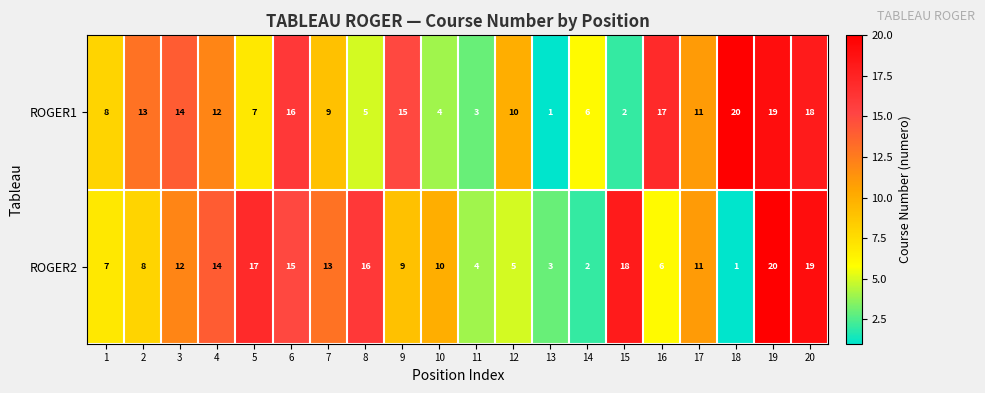

Which category has the lowest value in the ROGER2 series?

18